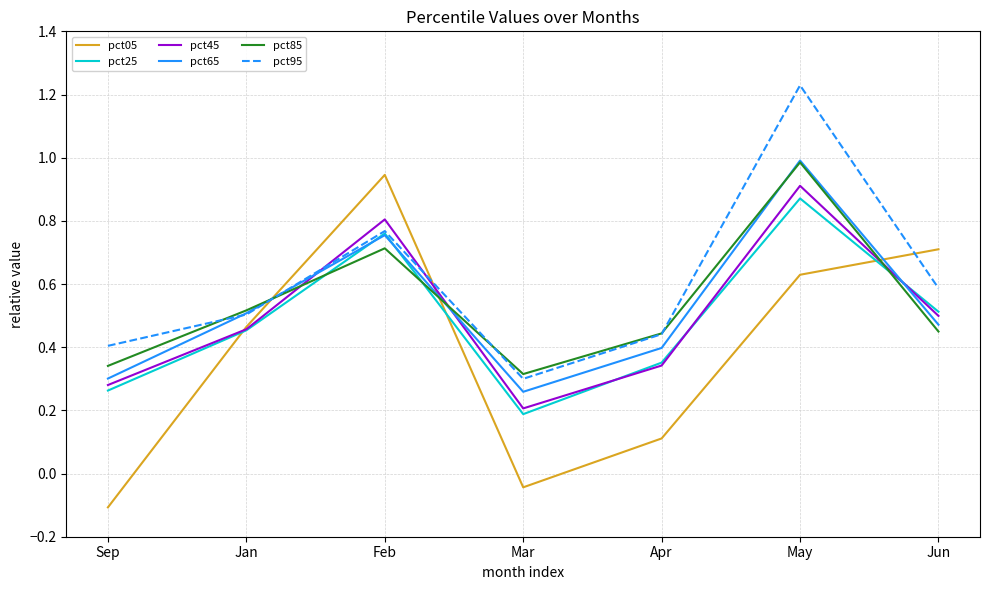

At how many categories does at least one series exceed 0?

7